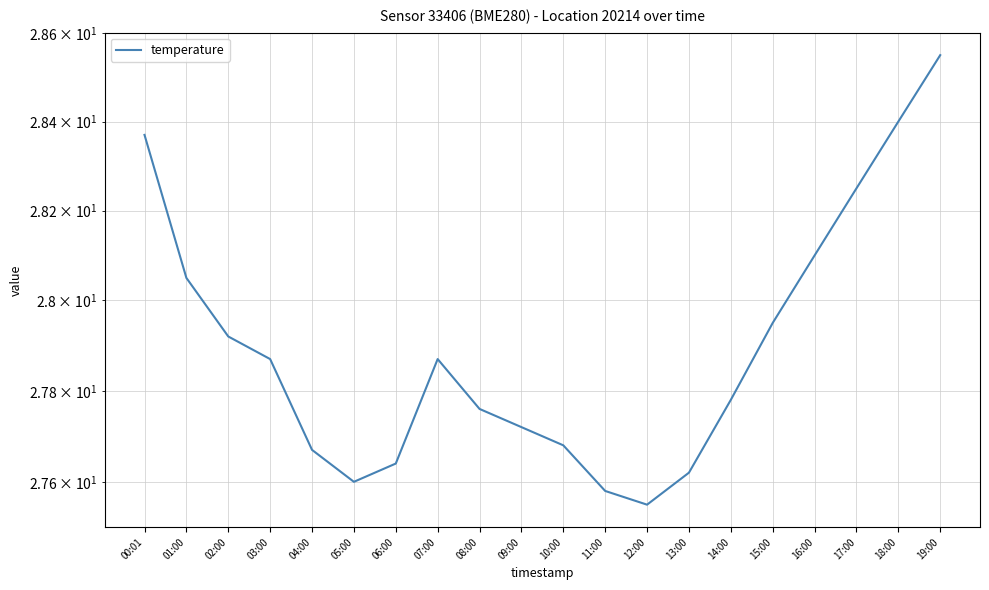

Count the number of data series in this chart.

1